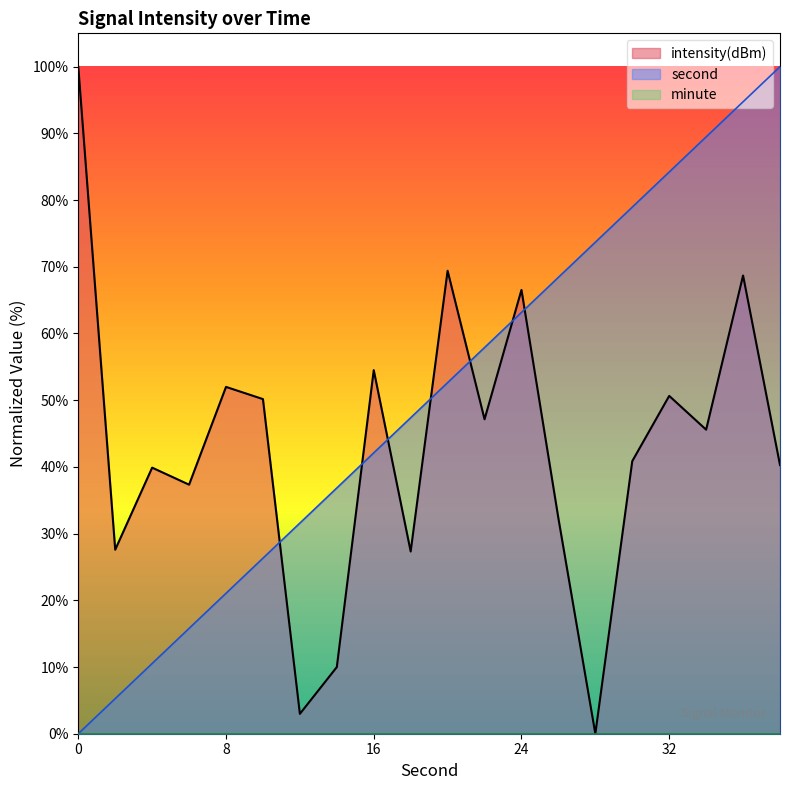

Reading left to right, extract all data points from this chart.

intensity(dBm): 0=100.0	2=27.6	4=39.9	6=37.3	8=52.0	10=50.2	12=3.0	14=10.0	16=54.5	18=27.3	20=69.4	22=47.1	24=66.5	26=32.3	28=0.0	30=40.9	32=50.6	34=45.6	36=68.7	38=40.3
second: 0=0.0	2=5.3	4=10.5	6=15.8	8=21.1	10=26.3	12=31.6	14=36.8	16=42.1	18=47.4	20=52.6	22=57.9	24=63.2	26=68.4	28=73.7	30=78.9	32=84.2	34=89.5	36=94.7	38=100.0